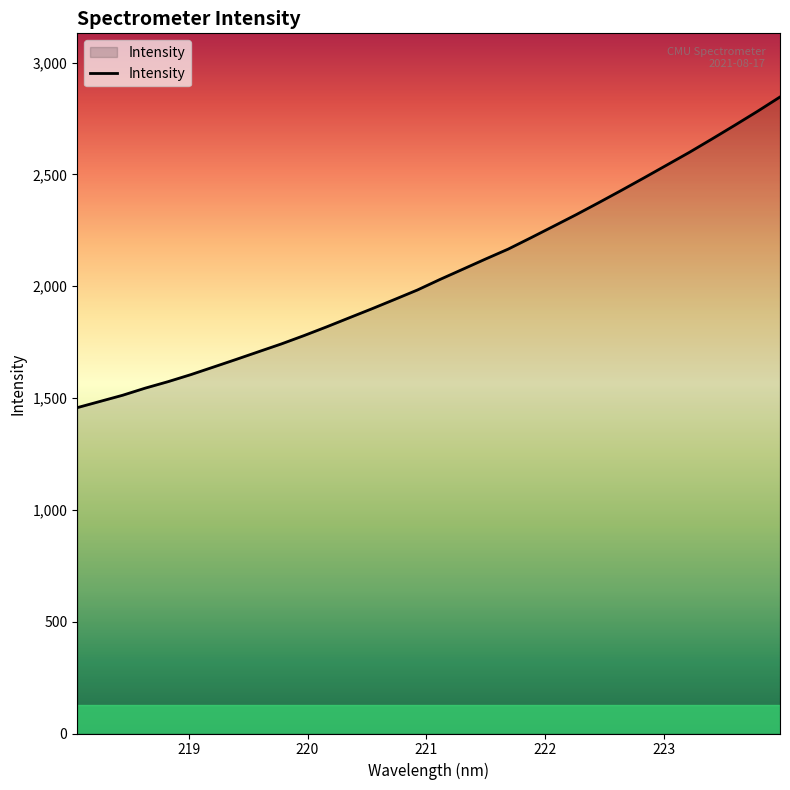

What is the difference between the maximum and minimum values?

1389.1